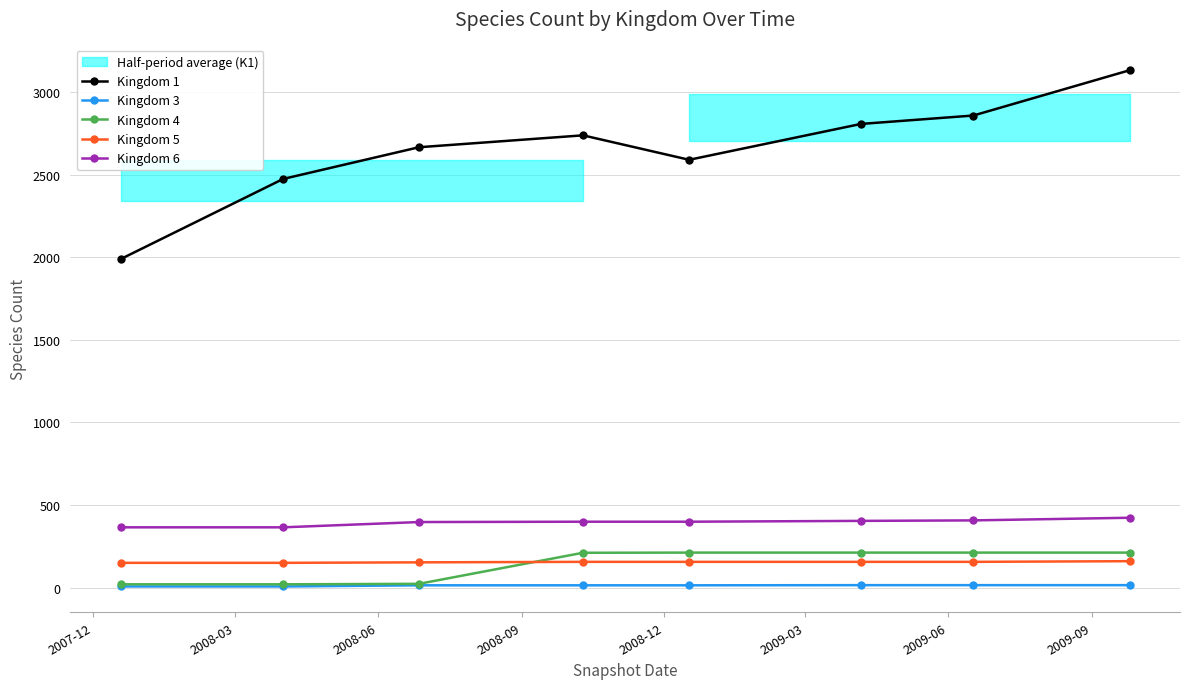

How many Kingdom 5 values are between 153 and 156?

5